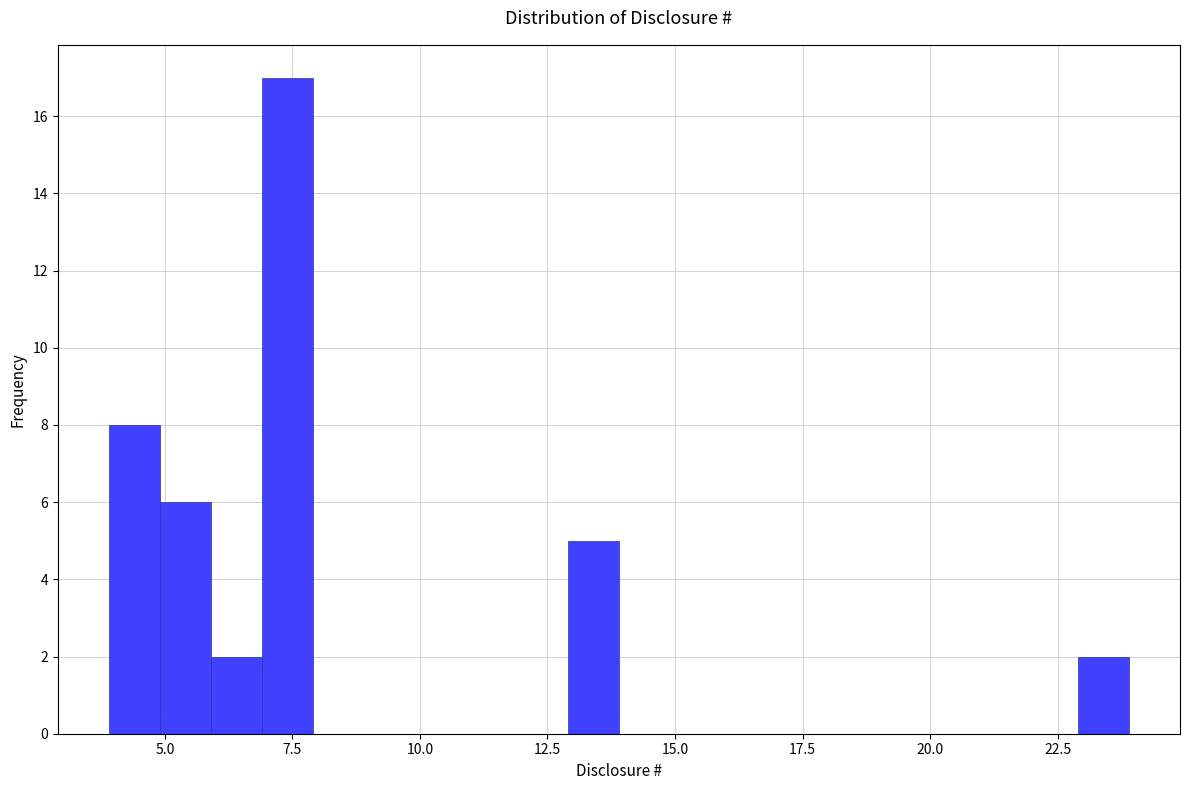

Around what value on the x-axis is the tallest bar? Give the approximate position of its centre, as read against the axis.

7.5